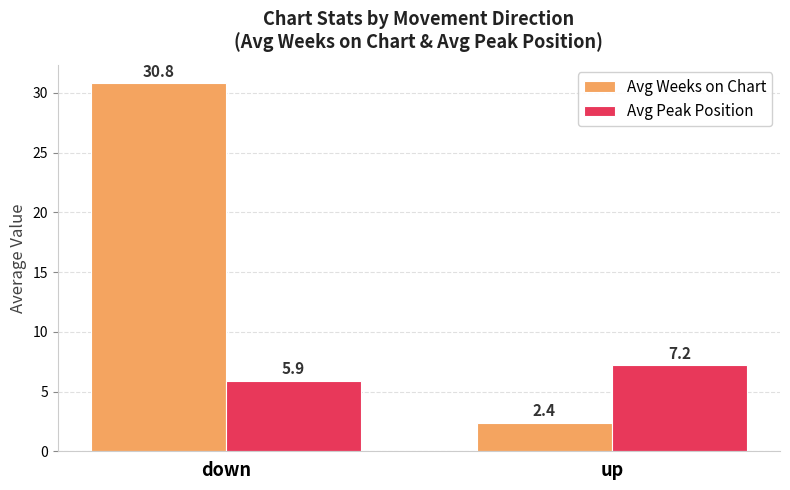

Reading left to right, what are all the values shown in this chart?

Avg Weeks on Chart: down=30.8	up=2.4
Avg Peak Position: down=5.9	up=7.2